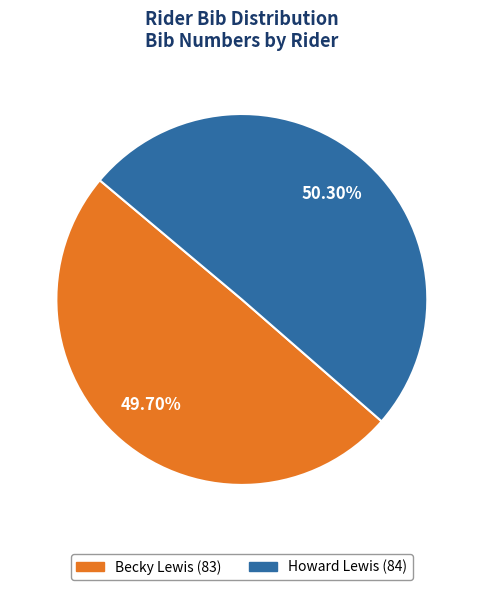

Is there any slice that represents more than half of the pie?

Yes